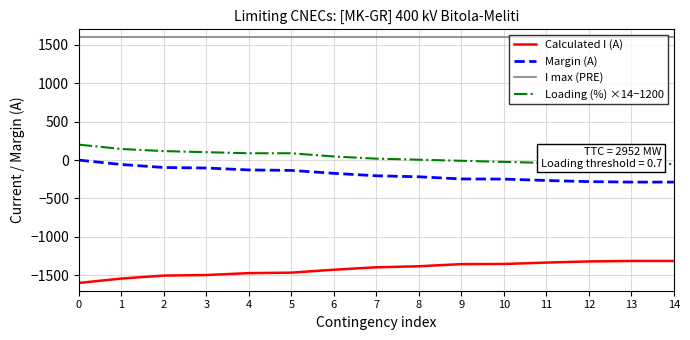

Between 3 and 2, which is larger?

3